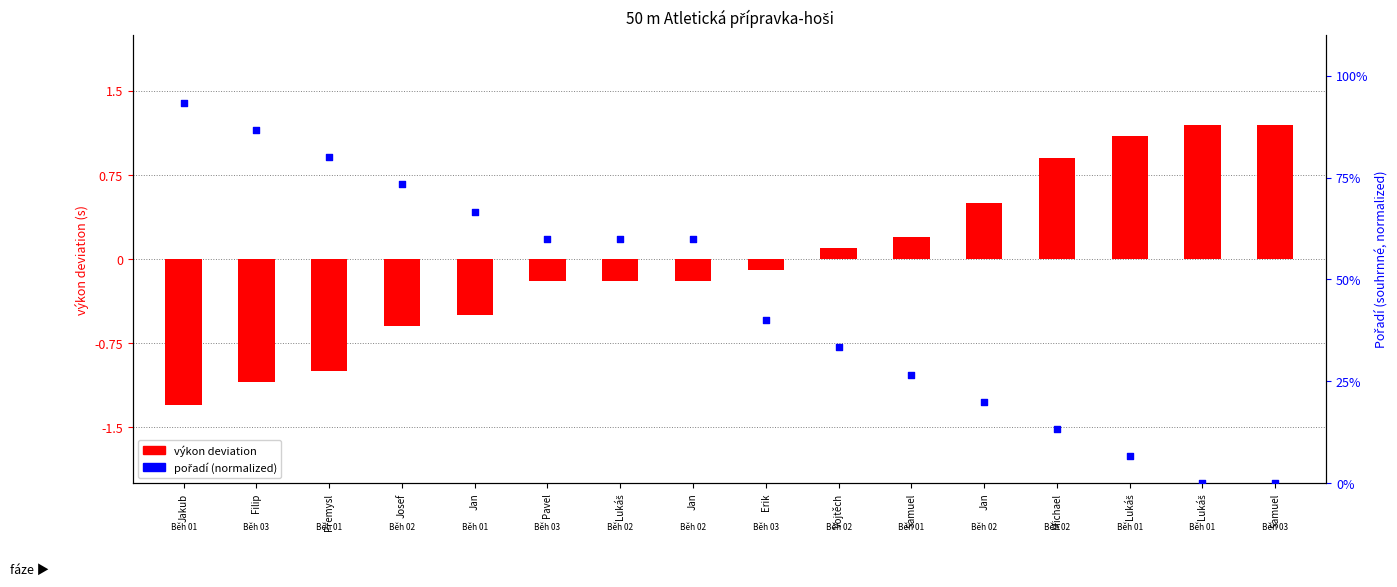

Which series has the largest Y range (max minus min)?

pořadí (normalized)